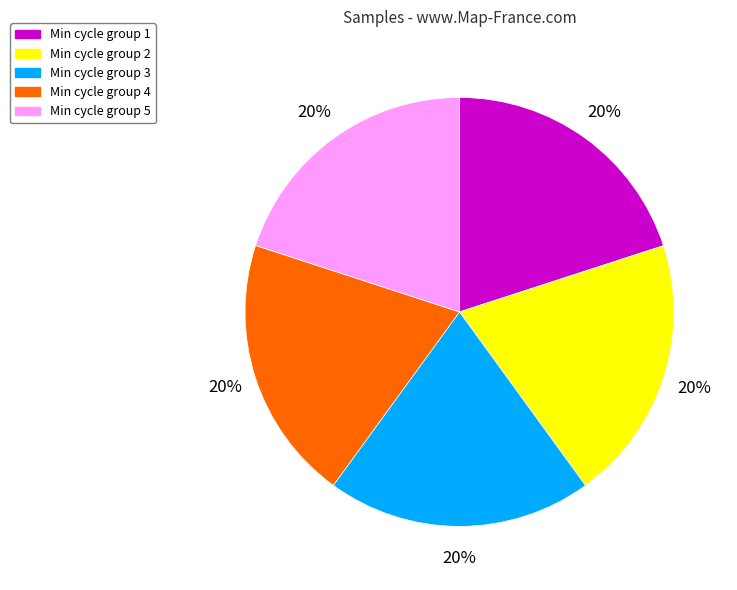

What is the ratio of the value at Min cycle group 2 to the value at Min cycle group 5?

1.0